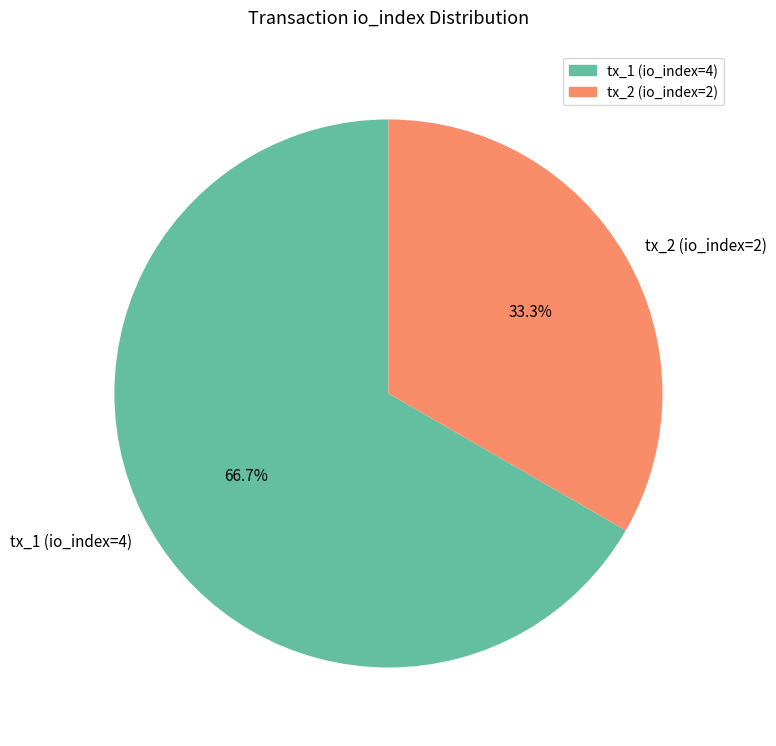

Which category accounts for the majority?

tx_1 (io_index=4)